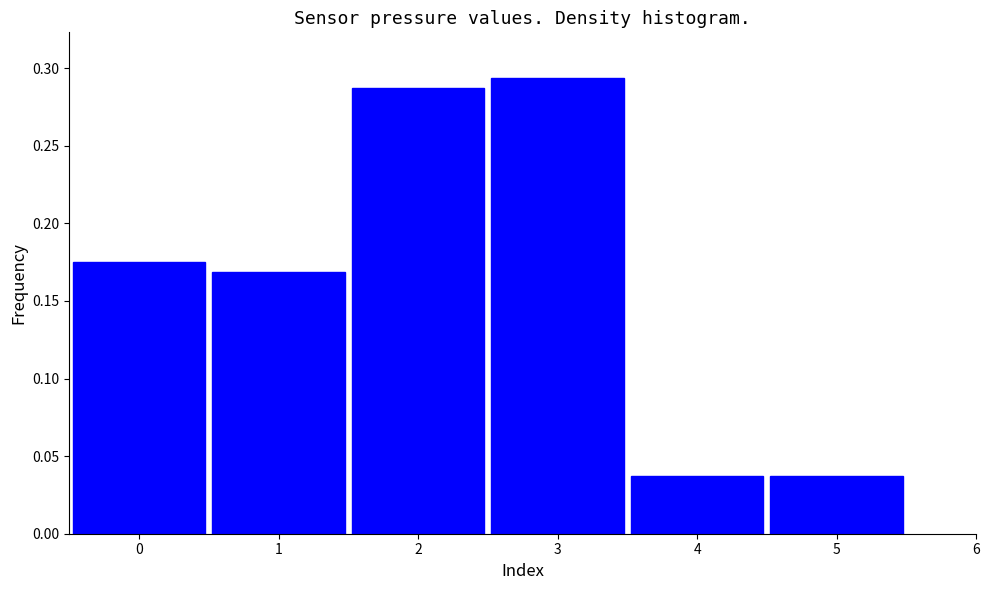

How many values are between 0 and 1?

6